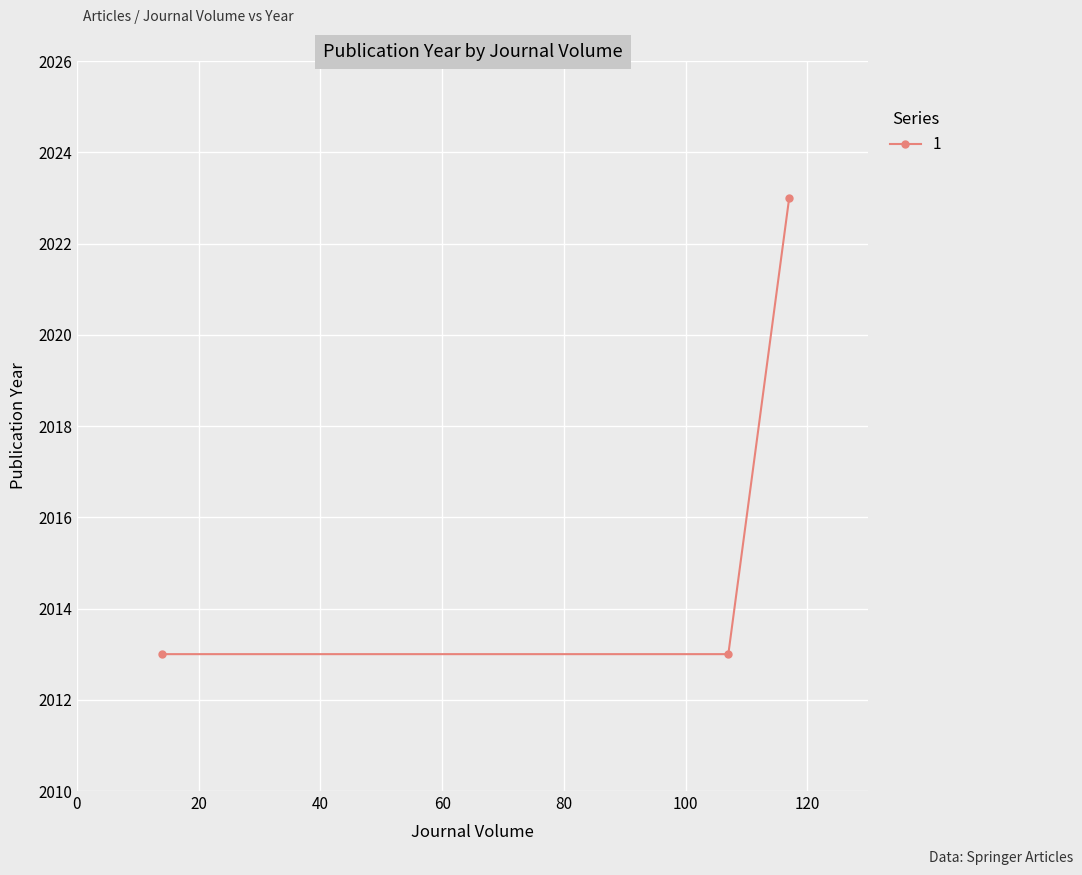

What is the value of the 3rd point from the left?

2023